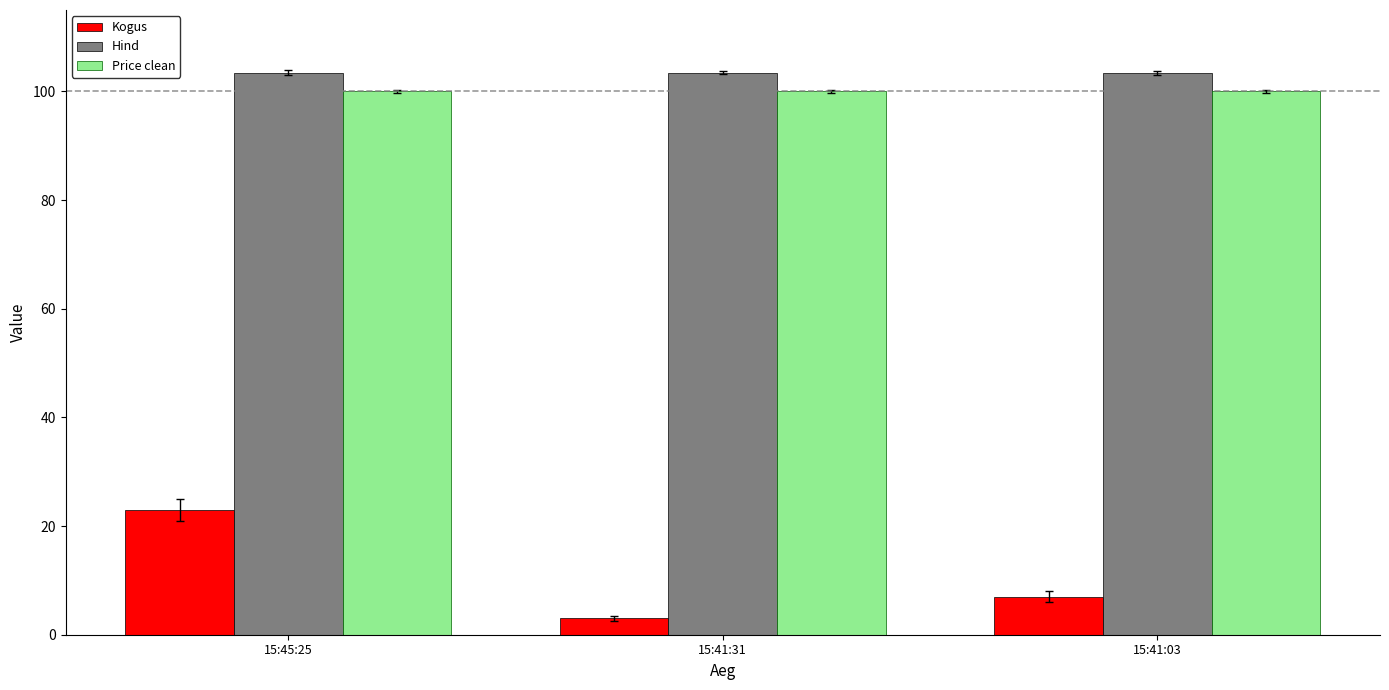

What is the difference between the maximum and second lowest values in the Kogus series?

16.0